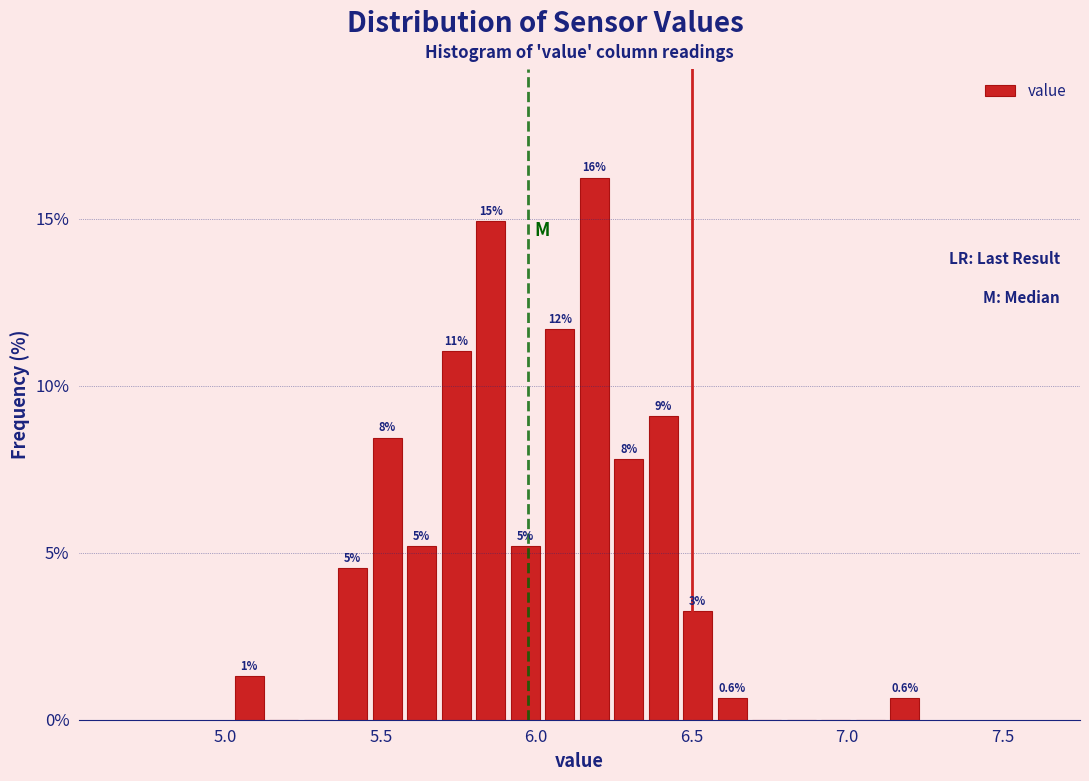

Around what value on the x-axis is the tallest bar? Give the approximate position of its centre, as read against the axis.

6.20